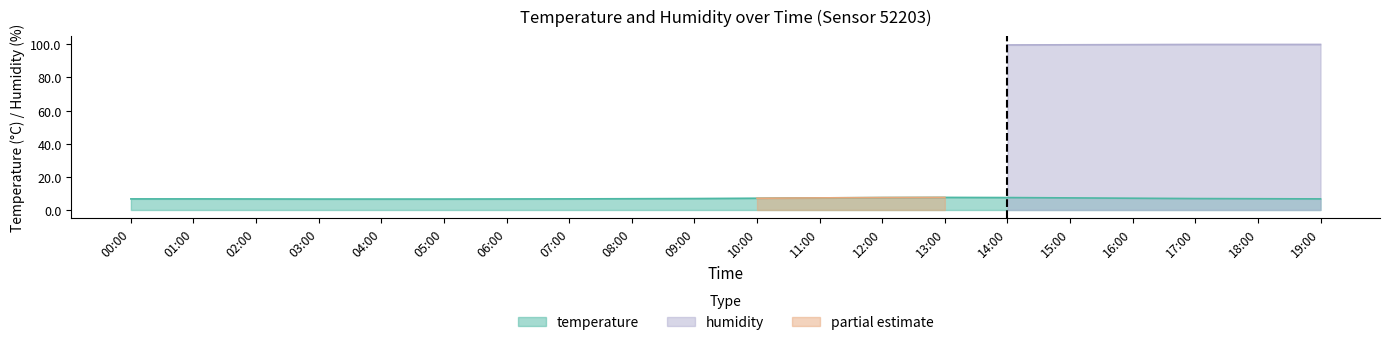

What is the label of the 14th point from the right?

06:00